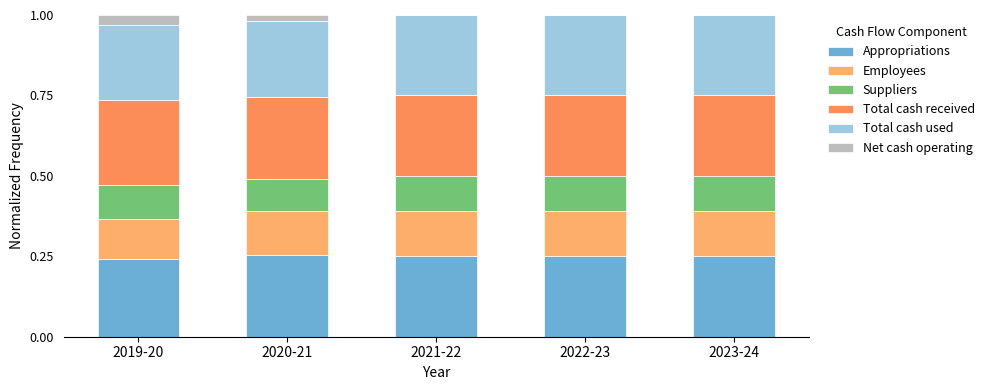

How many distinct data groups are displayed?

6